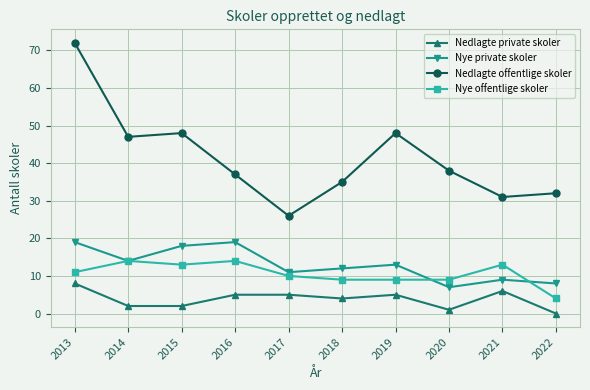

The Nedlagte offentlige skoler series shows 72 at 2013. True or false?

True